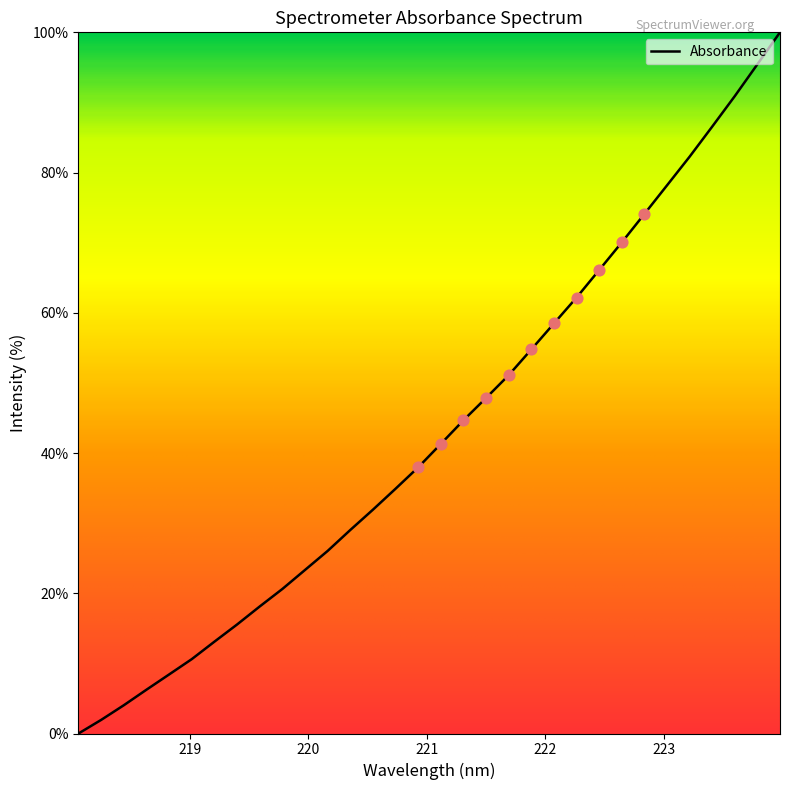

What is the greatest value displayed?

100.0